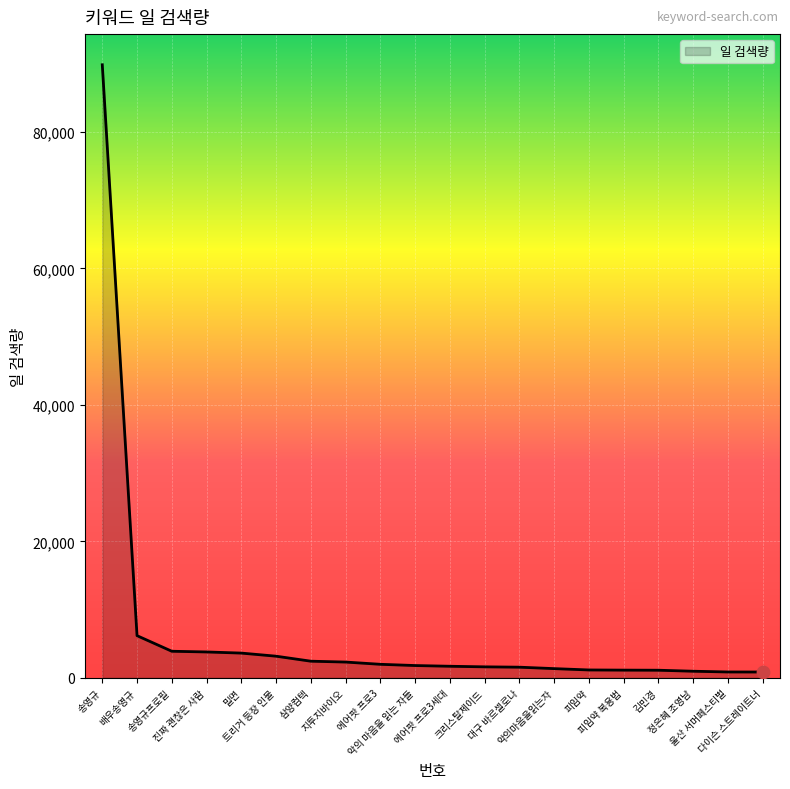

Approximately how many times larger is the value at 진짜 괜찮은 사람 compared to 악의마음을읽는자?

2.8